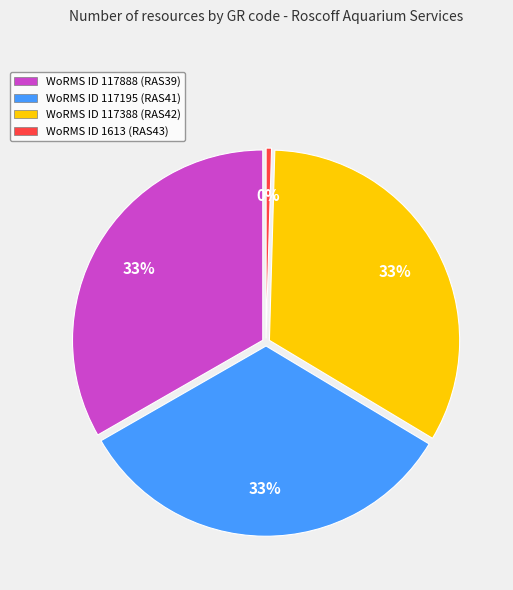

What is the largest slice in the pie chart?

RAS39